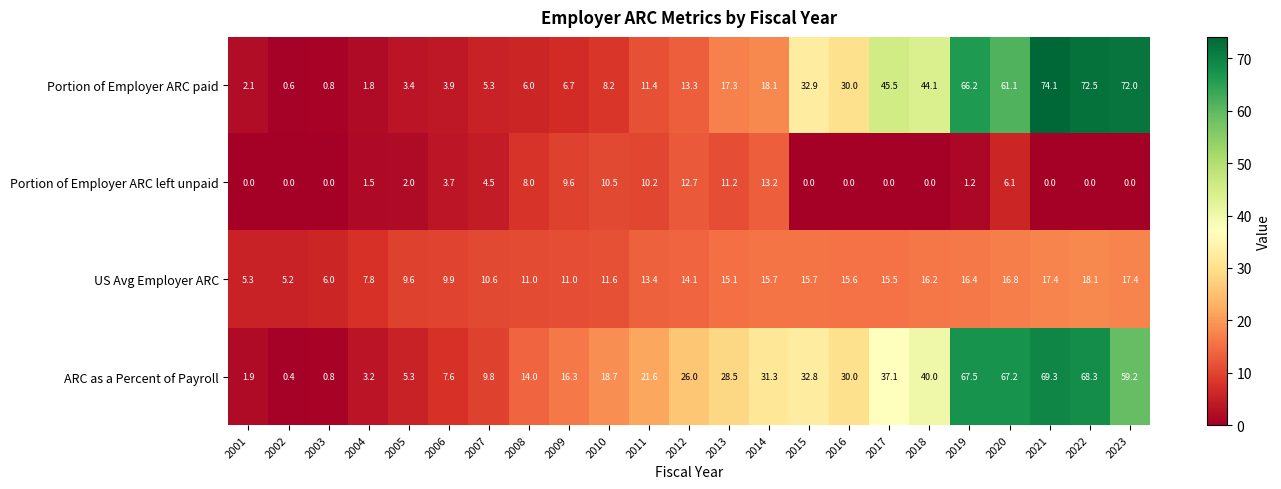

Which series has the largest total across all categories?

ARC as a Percent of Payroll